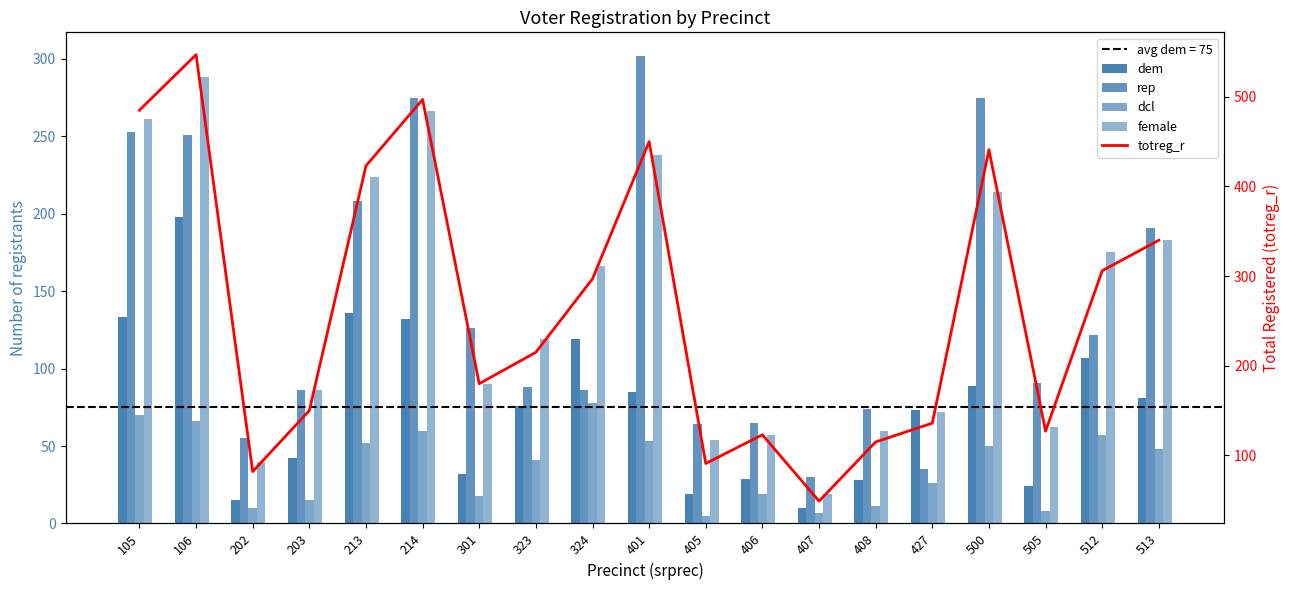

What is the difference between the maximum and minimum values in the dem series?

188